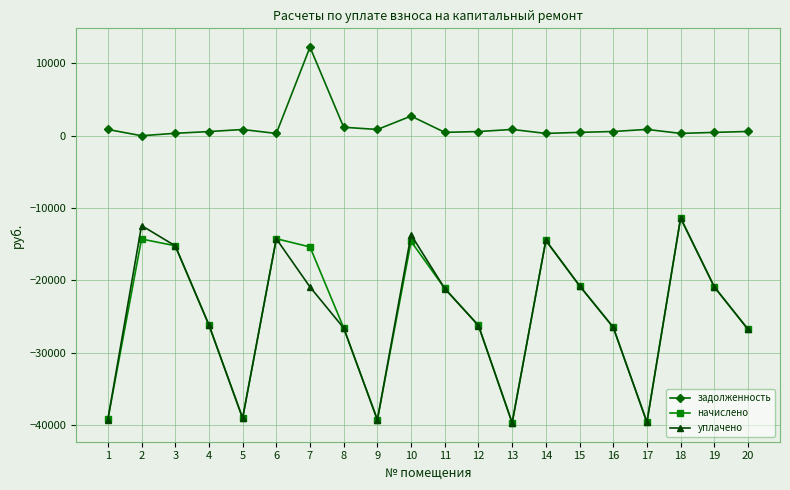

What is the difference between the задолженность values at 7 and 4?

11684.8